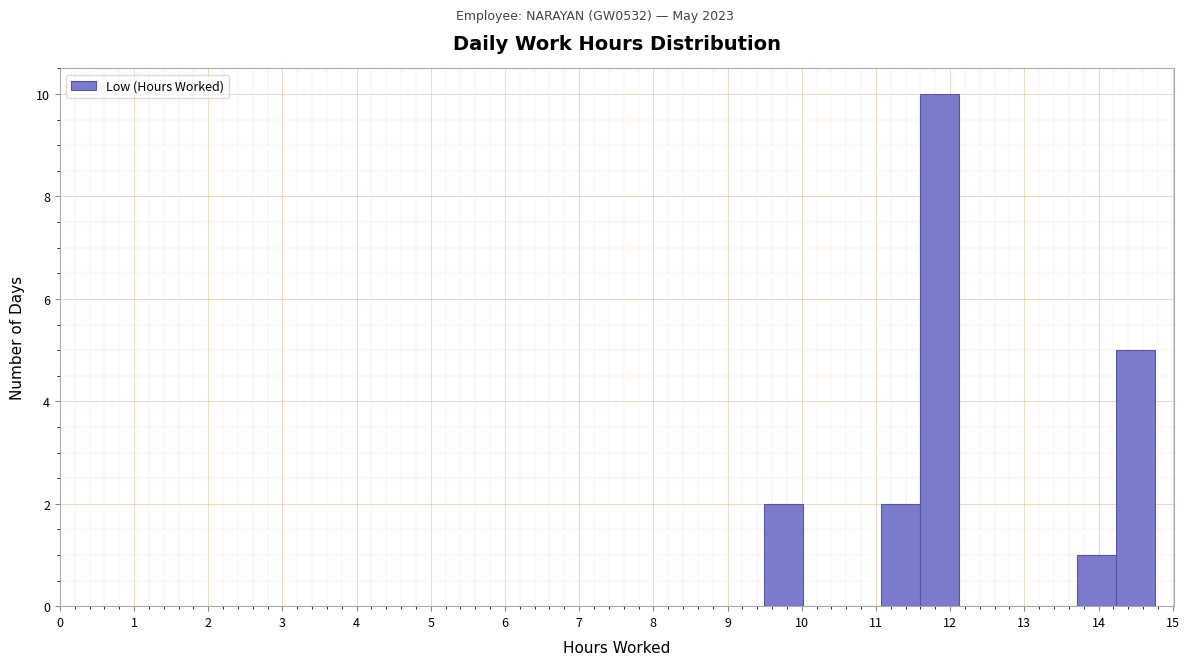

What is the height of the bar covering 9.5 to 10.0 on the x-axis? Neither the bar edges nor the heights are printed on the chart, so give them approximately, as read against the axes.

2